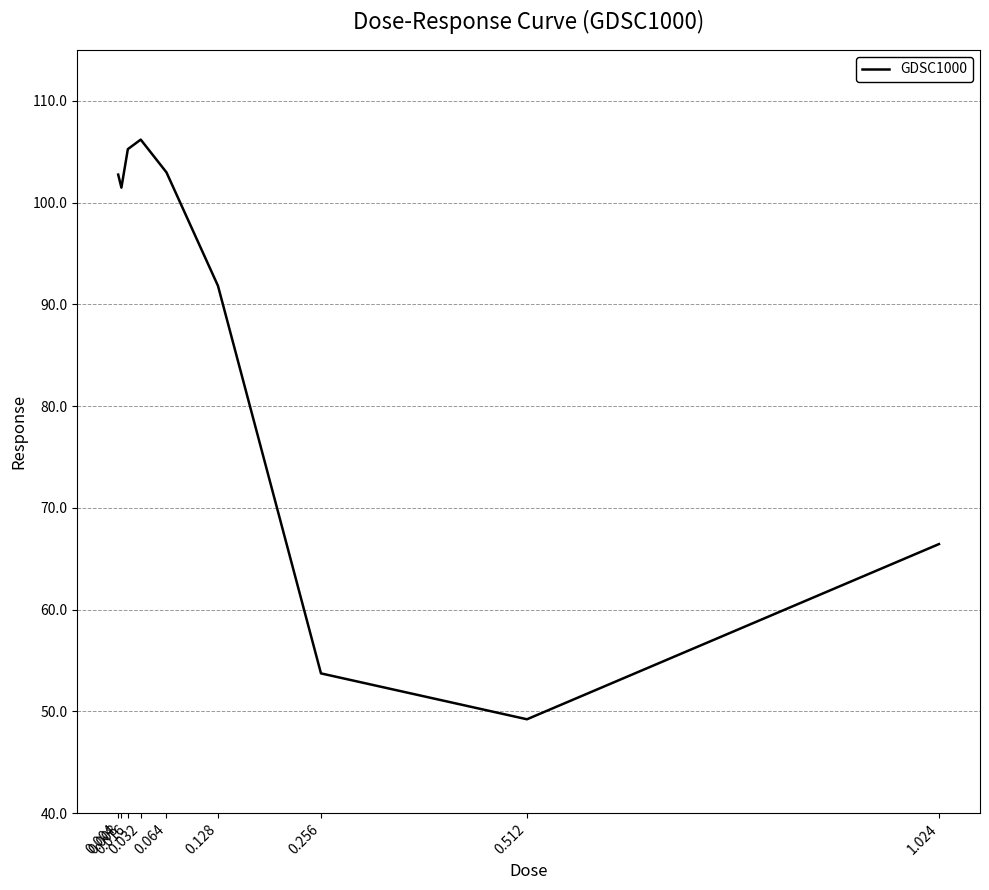

True or false: the data shows 57.1 at 0.064.

False